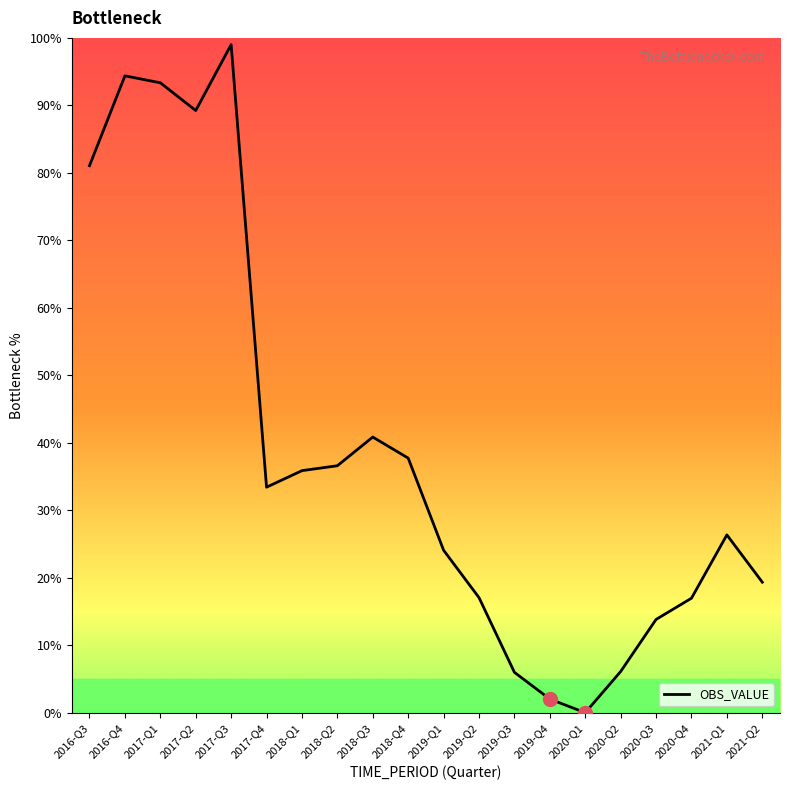

What position from the left is 2018-Q3?

9